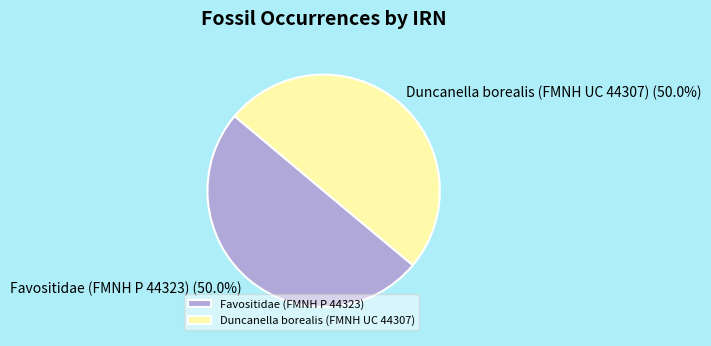

Approximately how many times larger is the value at Duncanella borealis (FMNH UC 44307) compared to Favositidae (FMNH P 44323)?

1.0